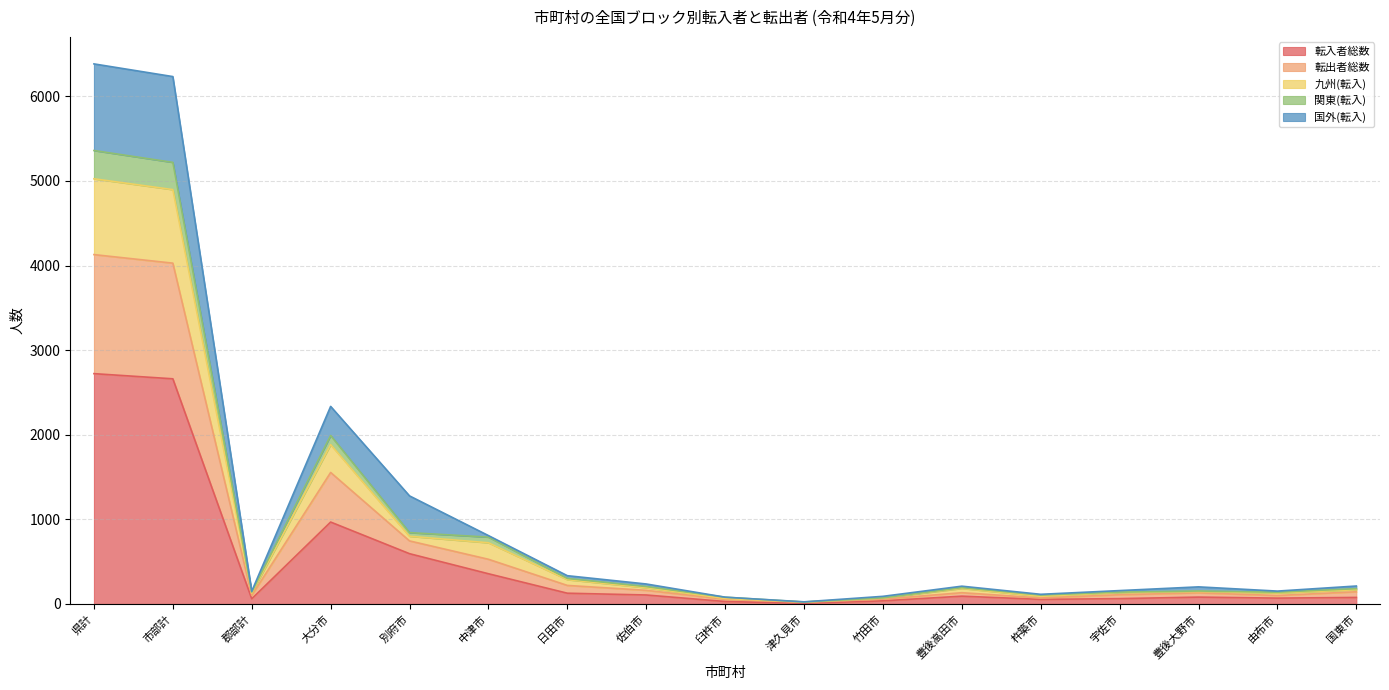

Between 大分市 and 宇佐市, which is larger?

大分市